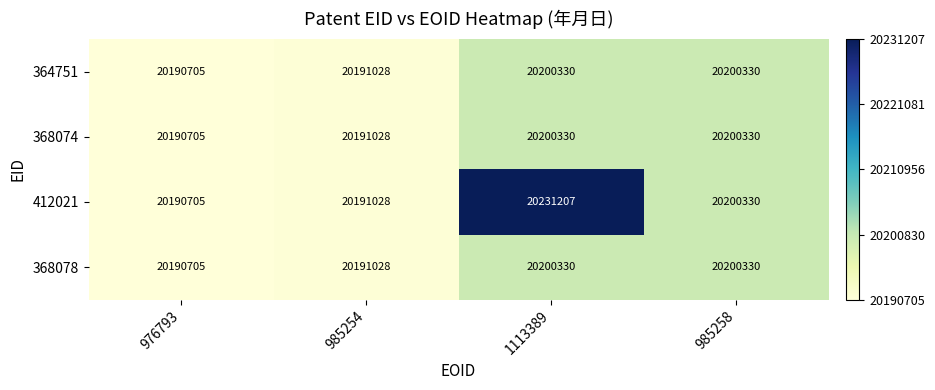

The value of 412021 at 985258 is 27517123. True or false?

False